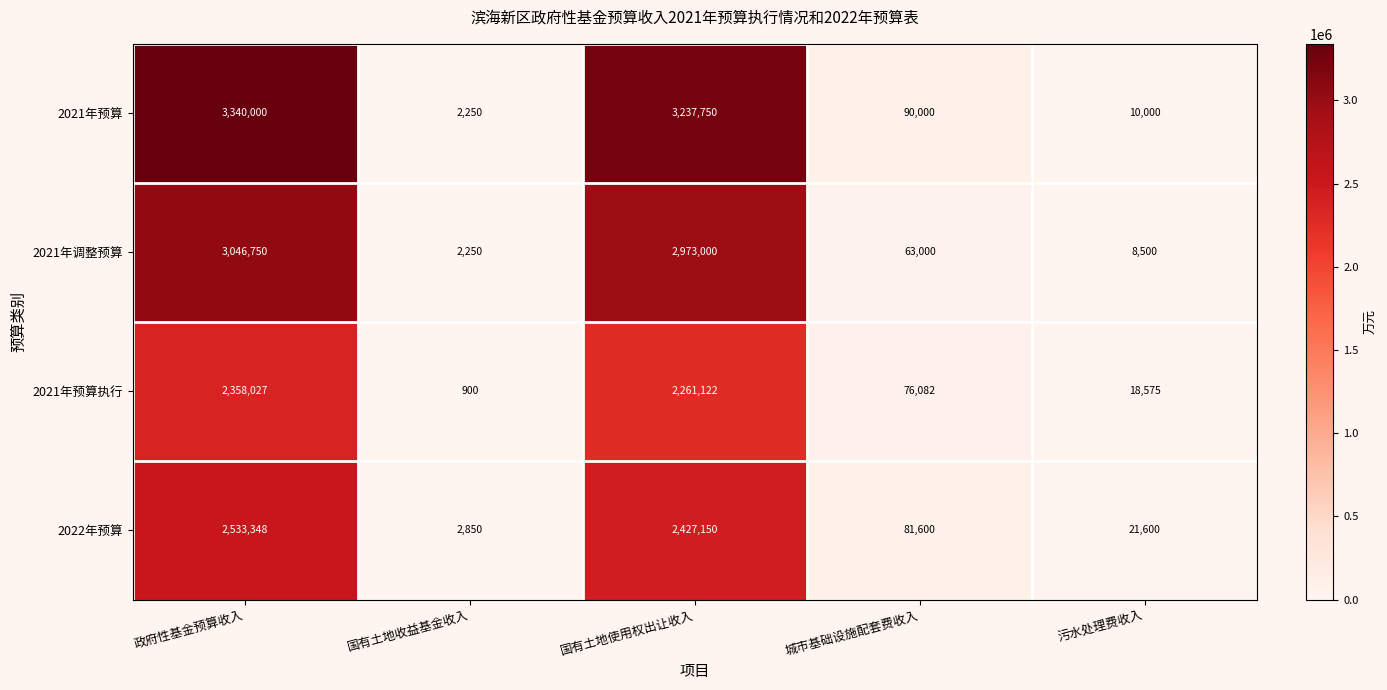

List the series in order of their overall mean, highest first.

2021年预算, 2021年调整预算, 2022年预算, 2021年预算执行